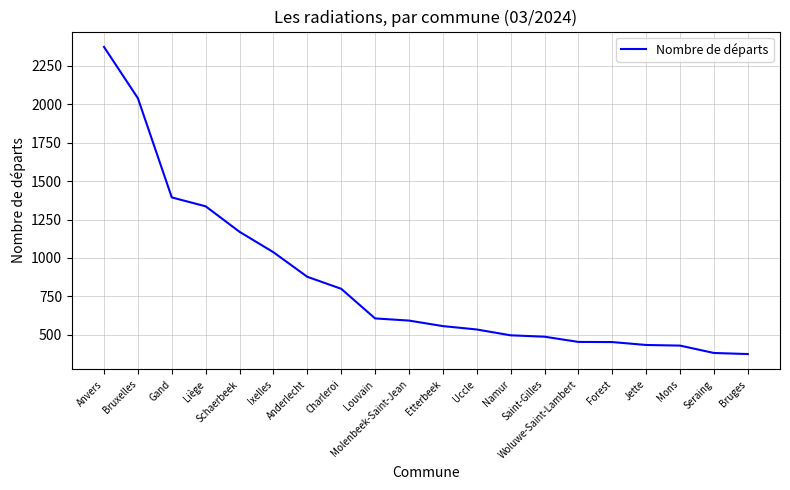

True or false: the data shows 606 at Louvain.

True